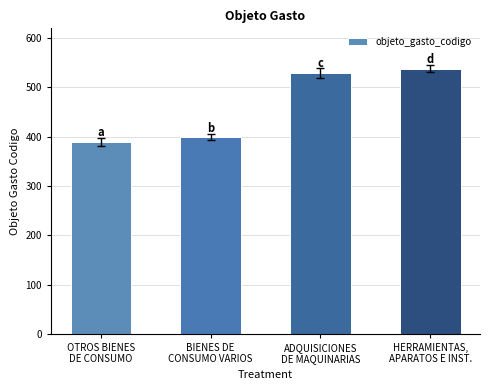

Between OTROS BIENES
DE CONSUMO and ADQUISICIONES
DE MAQUINARIAS, which is larger?

ADQUISICIONES
DE MAQUINARIAS